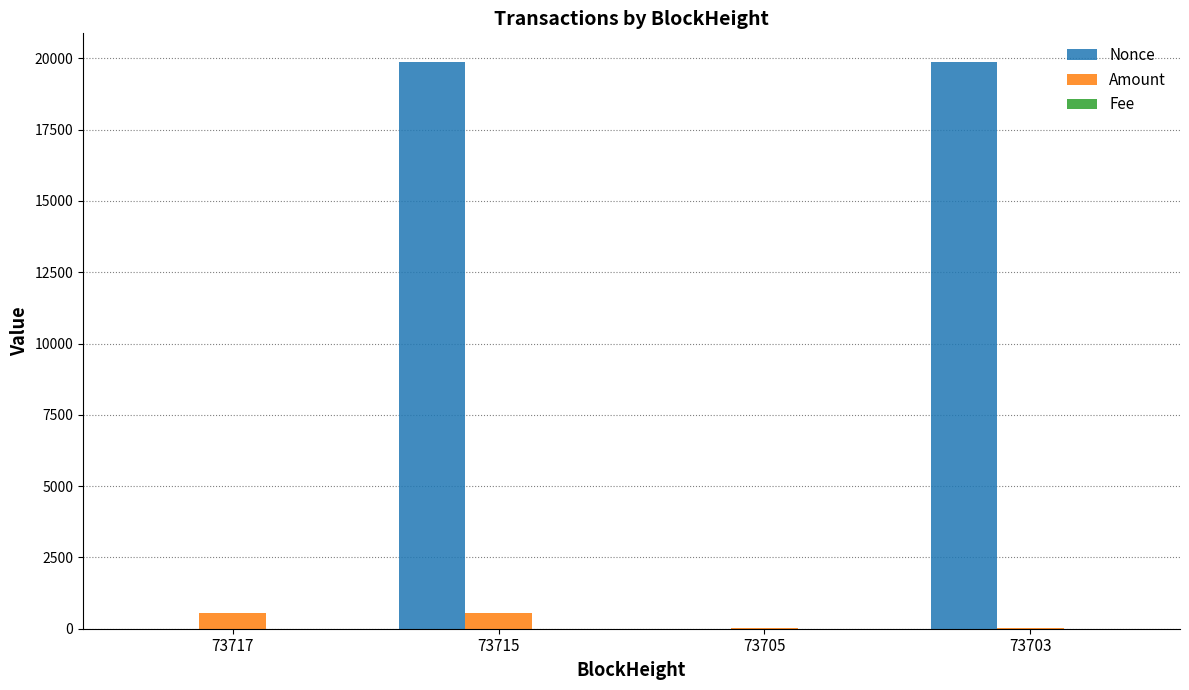

What is the maximum value for Amount?

566.7